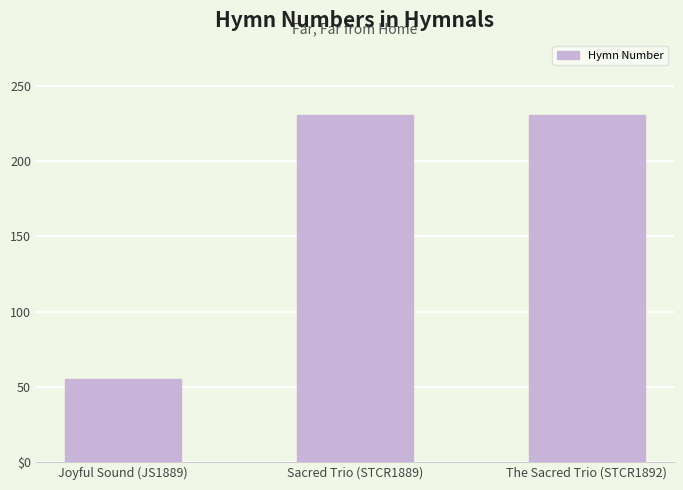

Reading right to left, extract all data points from this chart.

The Sacred Trio (STCR1892)=231	Sacred Trio (STCR1889)=231	Joyful Sound (JS1889)=55